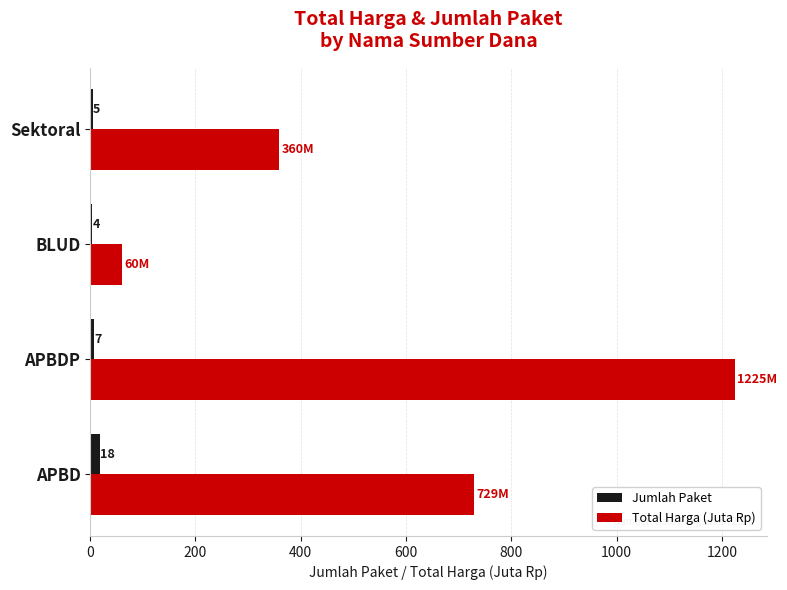

Which series has the largest total across all categories?

Total Harga (Juta Rp)